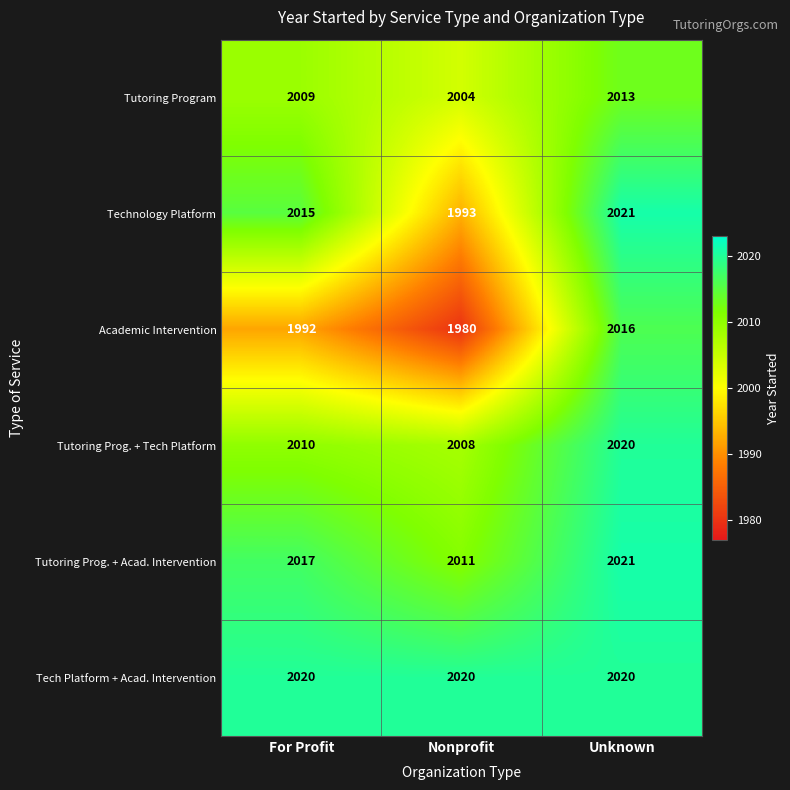

At how many categories does at least one series exceed 2009?

3